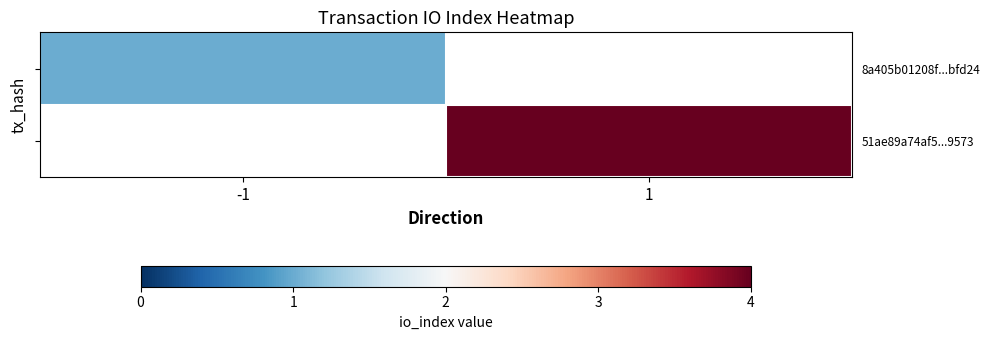

What is the minimum value shown in the chart?

1.0